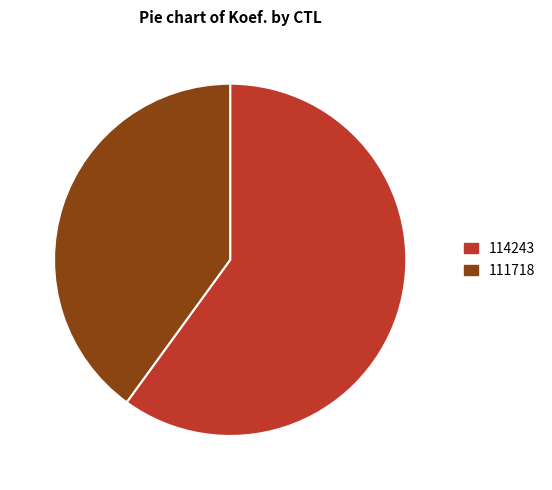

What is the smallest slice in the pie chart?

111718